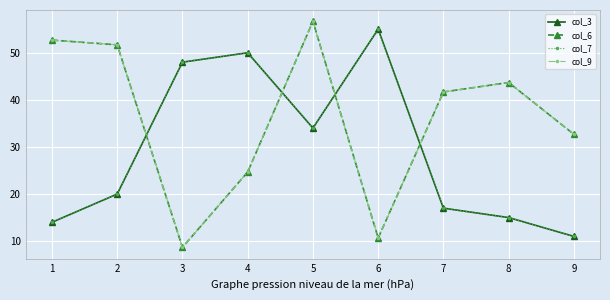

What is the sum of all col_3 values?

264.4